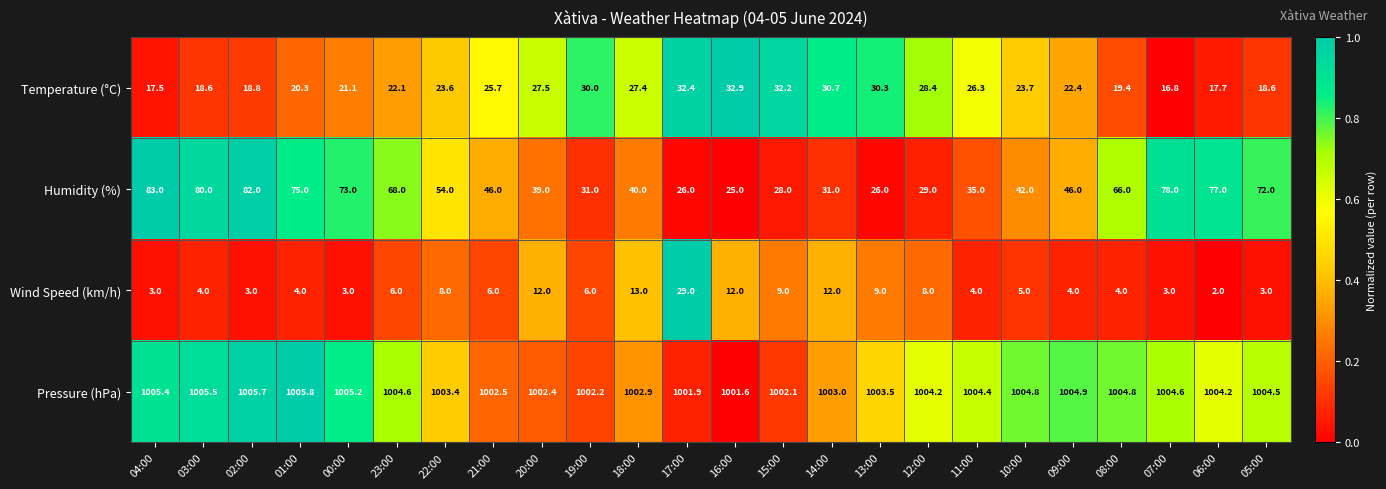

Where is Humidity (%) nearest to the value 54?

22:00